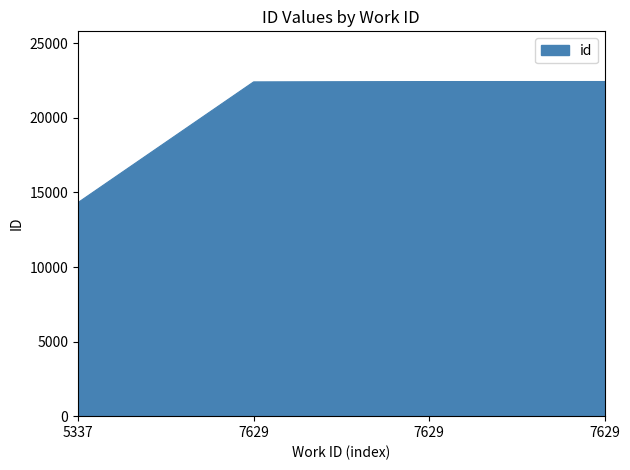

Is it true that the value at 7629 is 39648?

False